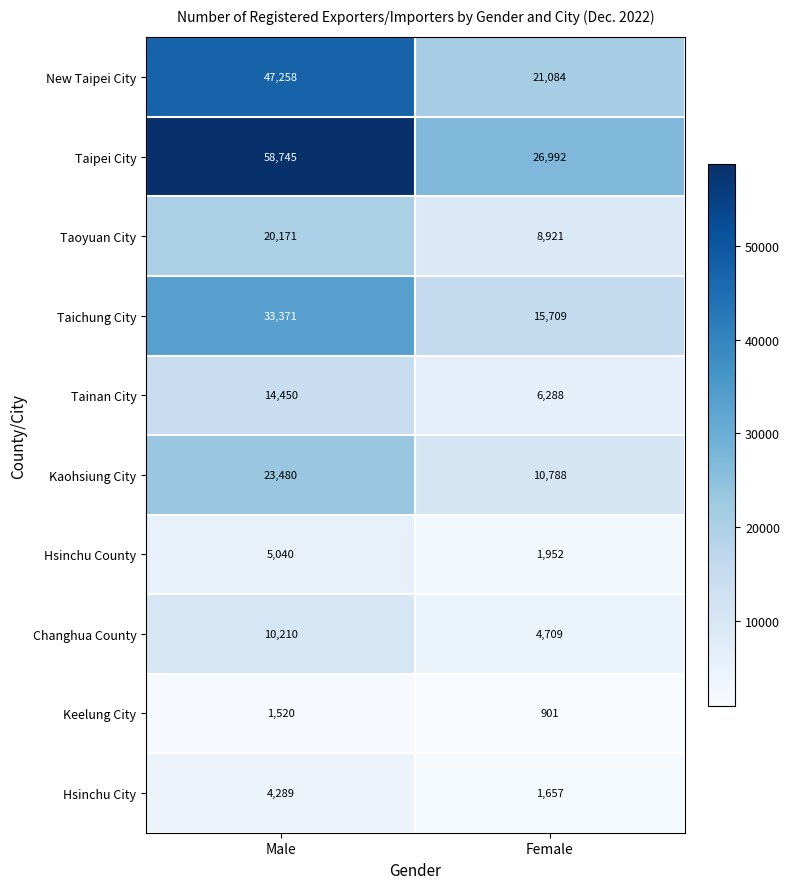

The Hsinchu County series shows 3524 at Male. True or false?

False